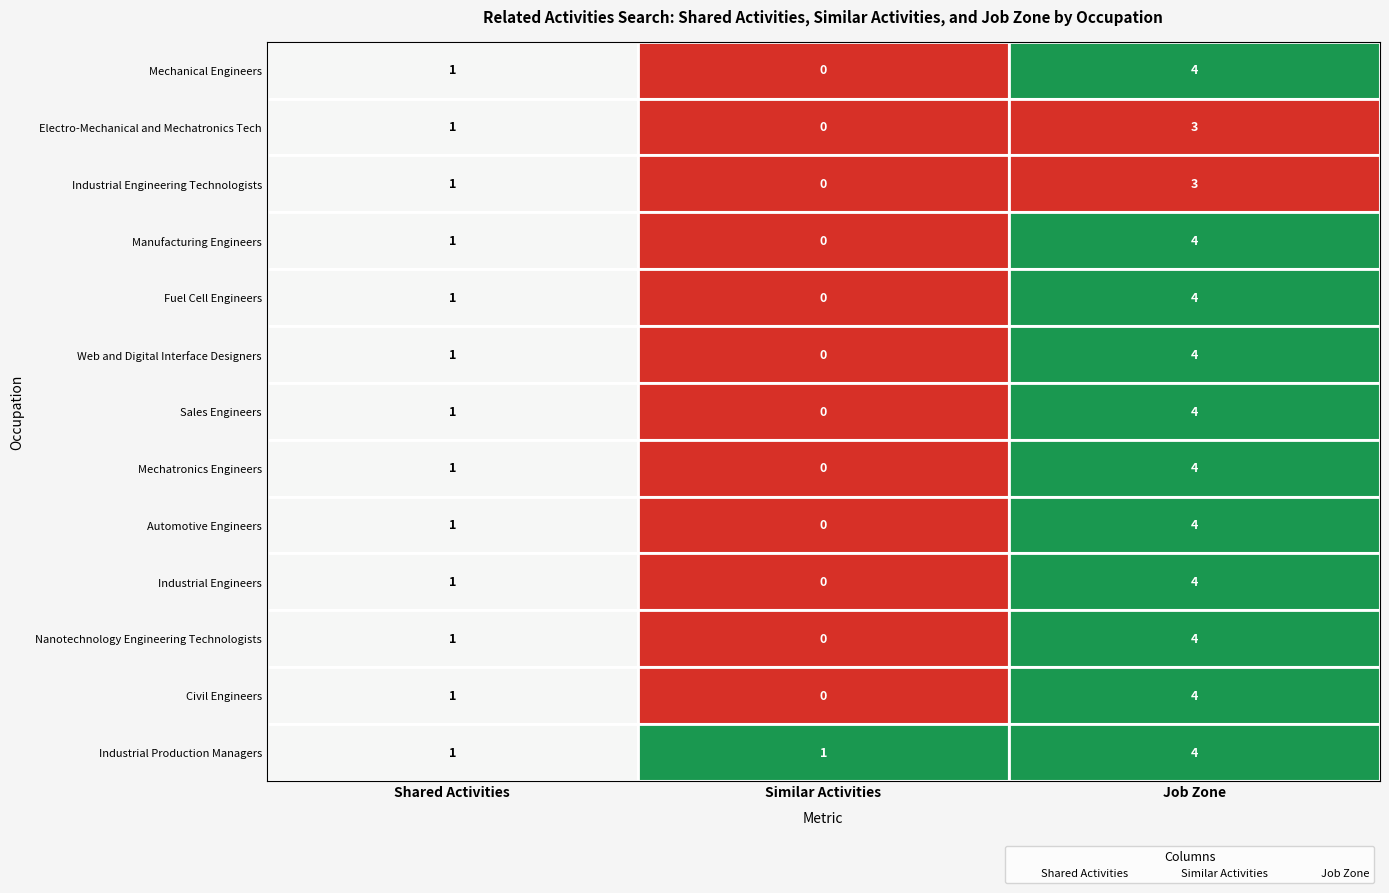

What are all the series names shown in the legend?

Shared Activities, Similar Activities, Job Zone